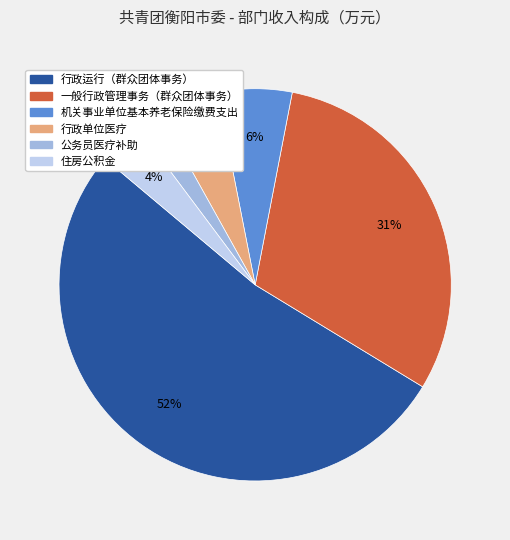

What percentage is the 一般行政管理事务（群众团体事务） slice, to the nearest percent?

31%